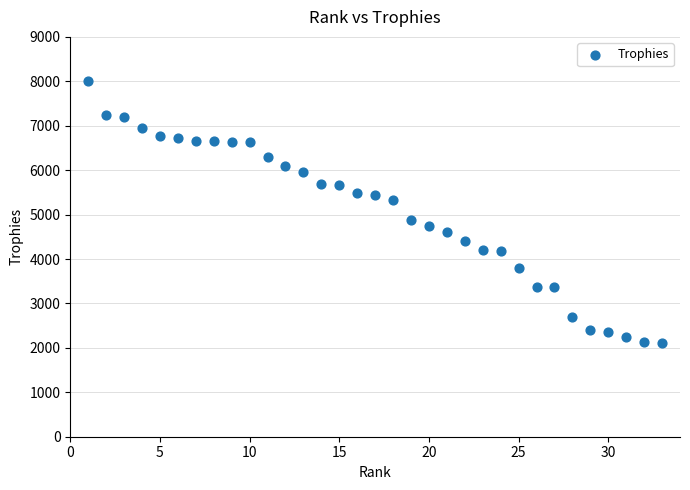

What Y value in the scatter plot is closest to 5056?

4868